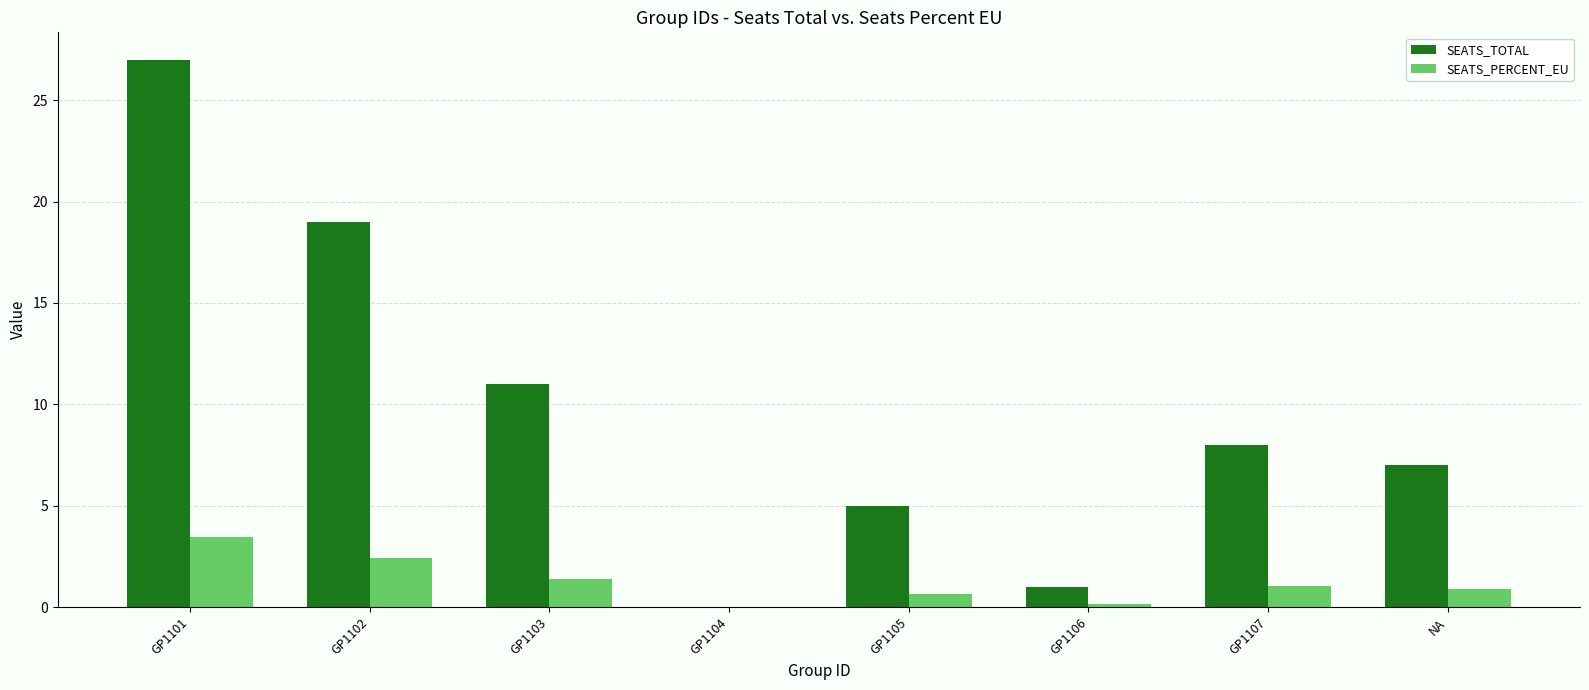

Which has a higher value, GP1105 or NA?

NA